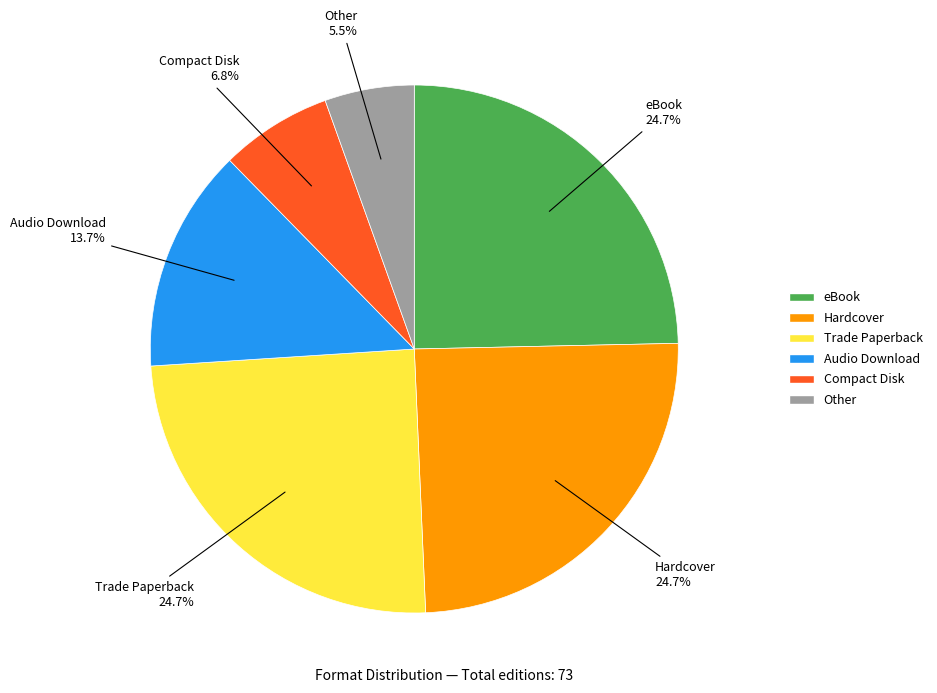

How many slices are in this pie chart?

6